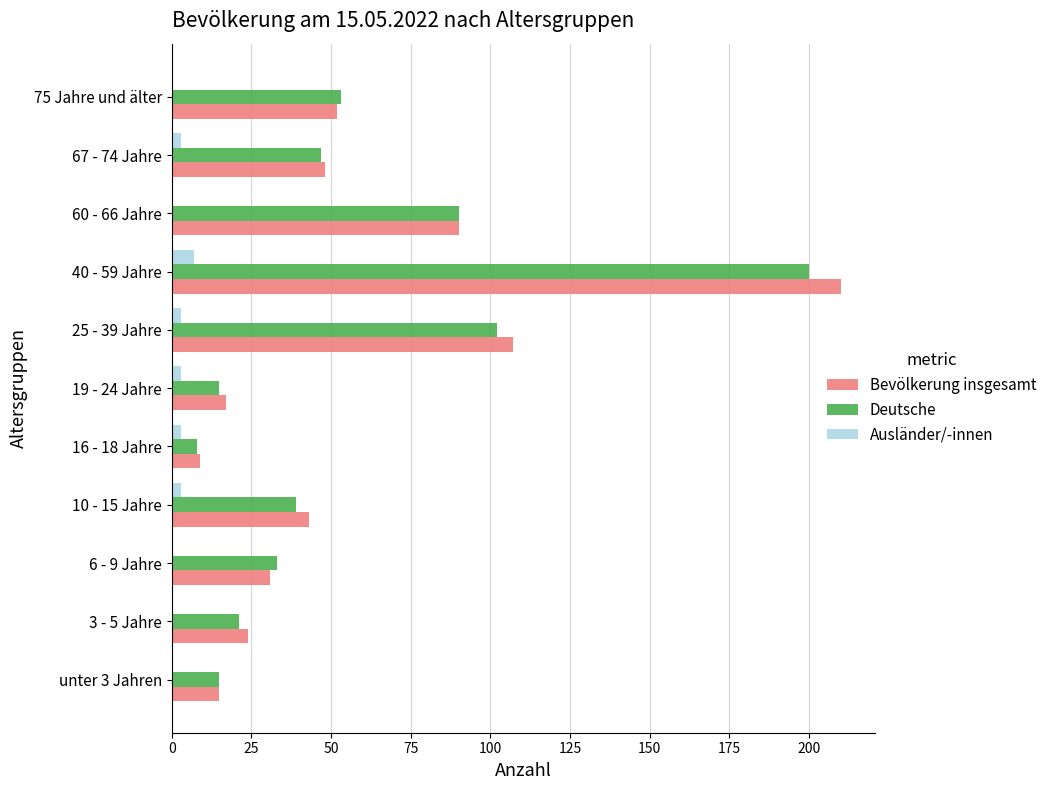

The Bevölkerung insgesamt series shows 9 at 19 - 24 Jahre. True or false?

False